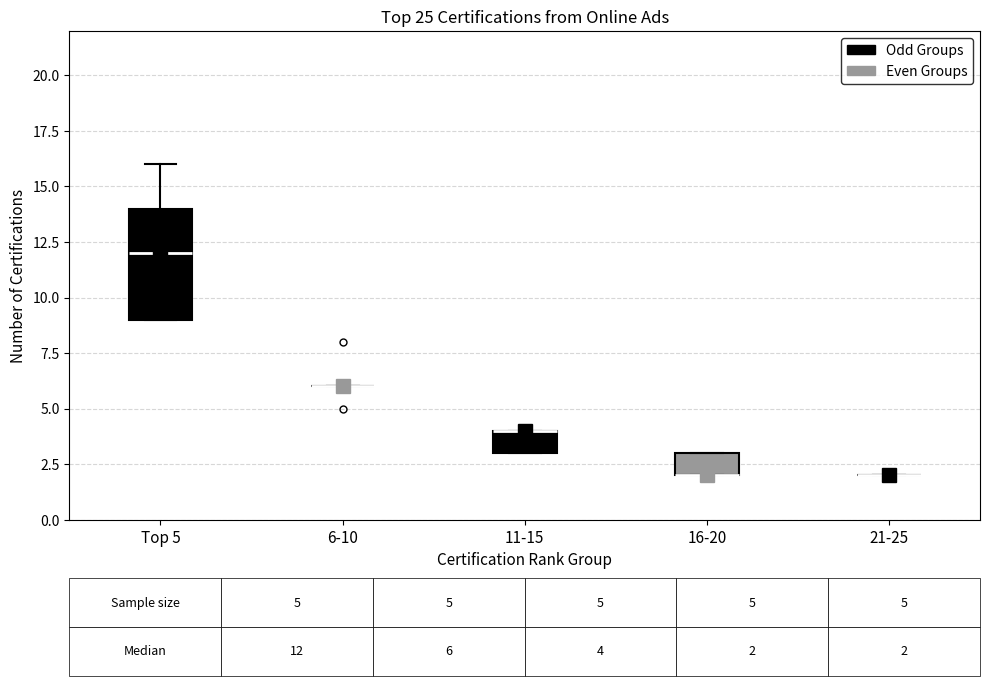

Which box is the tallest, from its lower edge to its upper edge?

Top 5